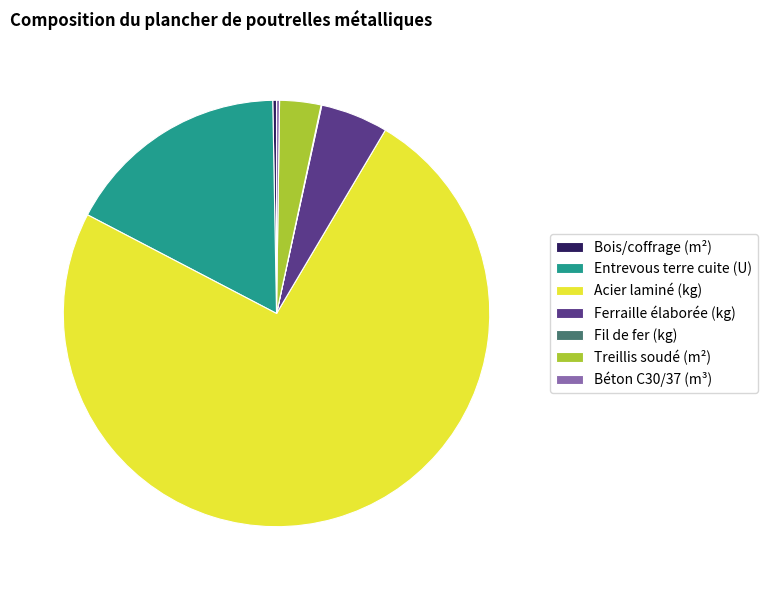

Which slice is the largest?

Acier laminé (kg)